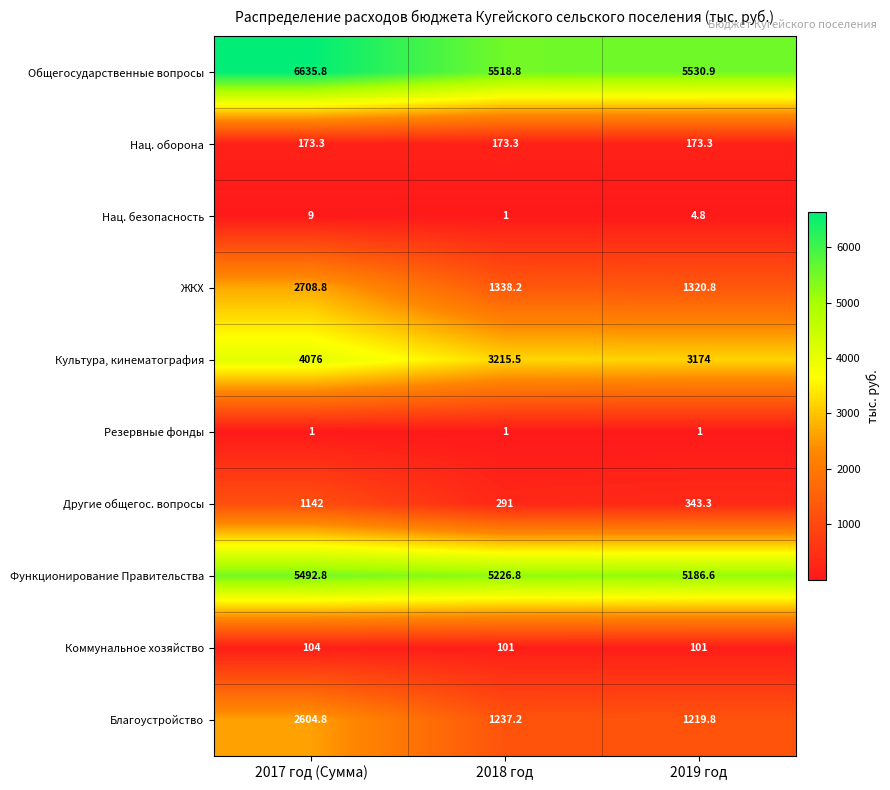

What is the sum of all Нац. оборона values?

519.9